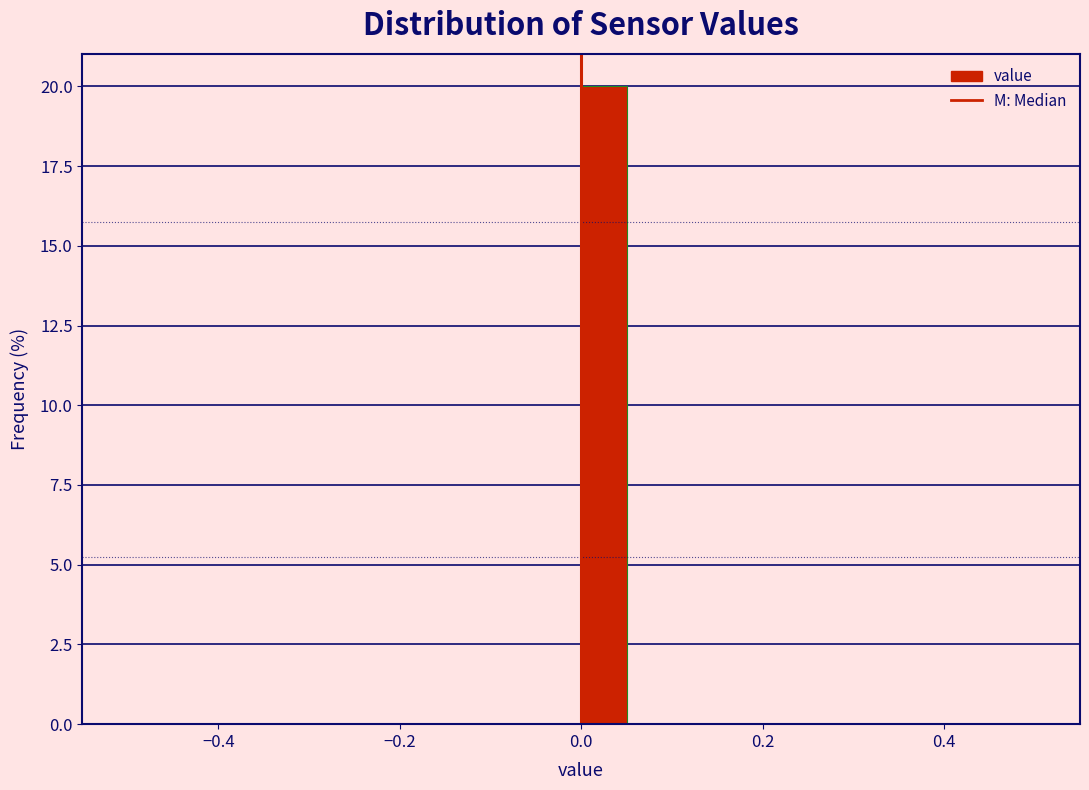

Around what value on the x-axis is the tallest bar? Give the approximate position of its centre, as read against the axis.

0.02